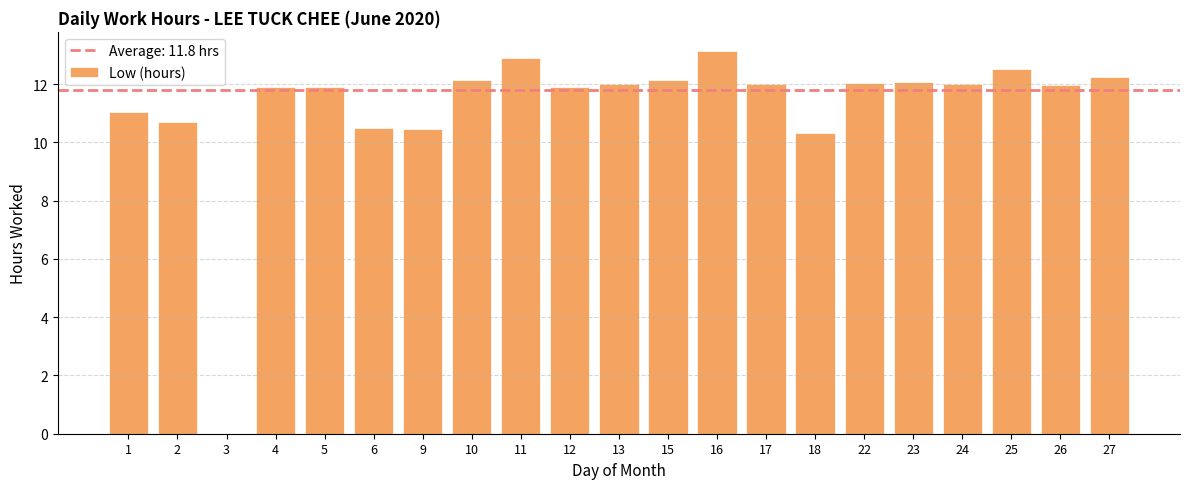

What is the sum of all values?

236.0